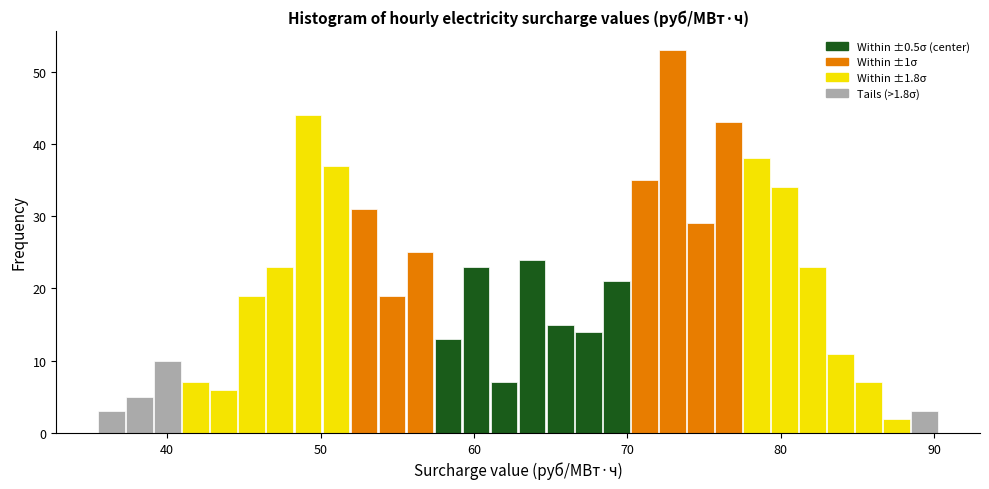

Around what value on the x-axis is the tallest bar? Give the approximate position of its centre, as read against the axis.

73